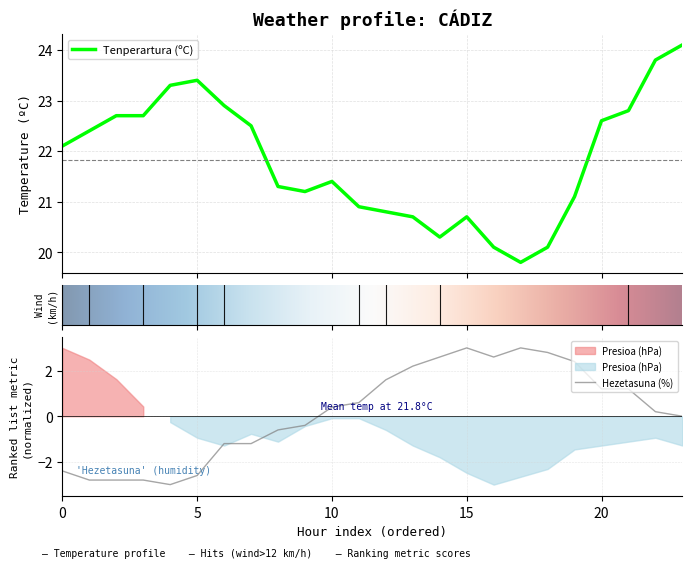

Is it true that Tenperartura (ºC) equals 21.2 at 16/06 23:00?

True